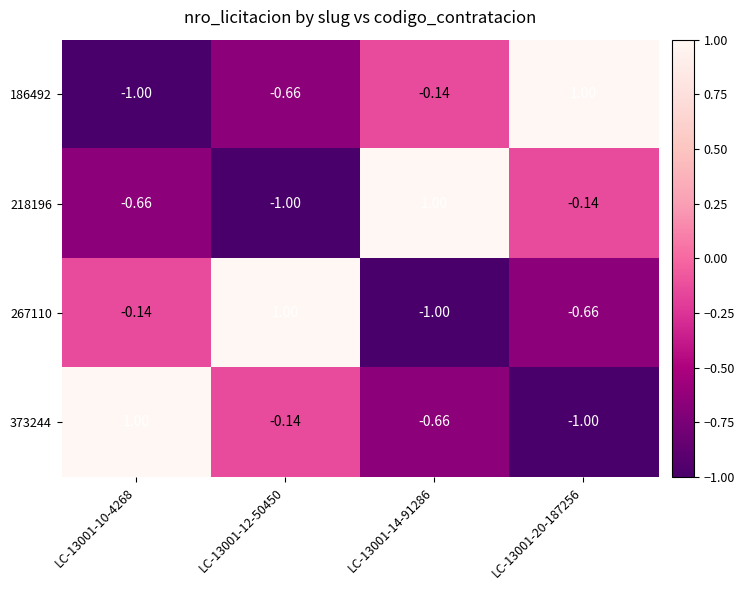

Is the value of 373244 at LC-13001-12-50450 greater than the value of 267110 at LC-13001-14-91286?

Yes